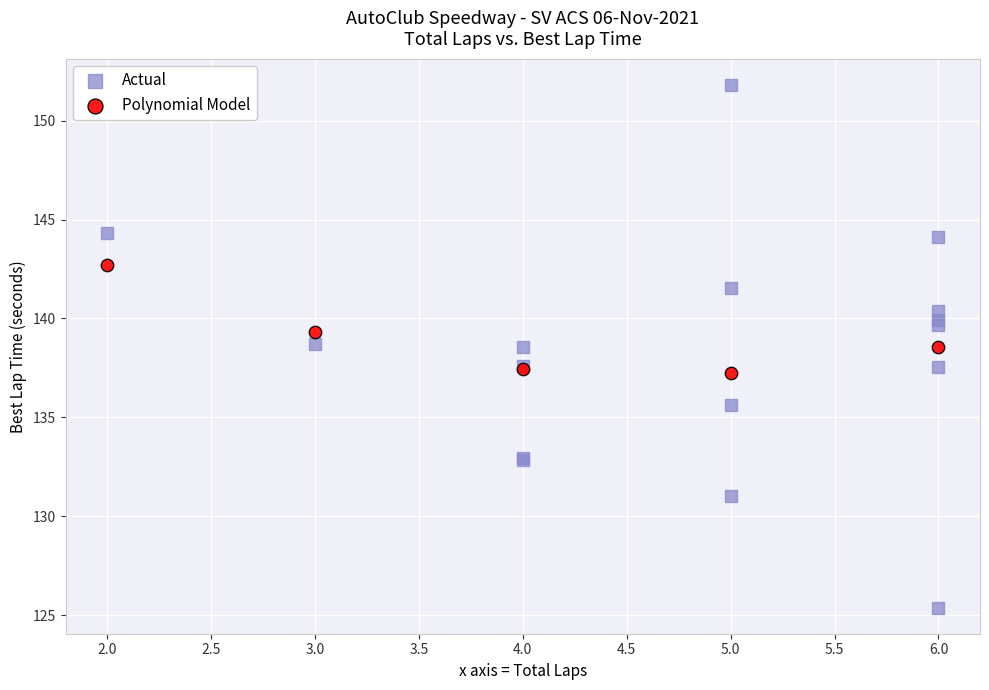

Which series contains the lowest Y value?

Actual